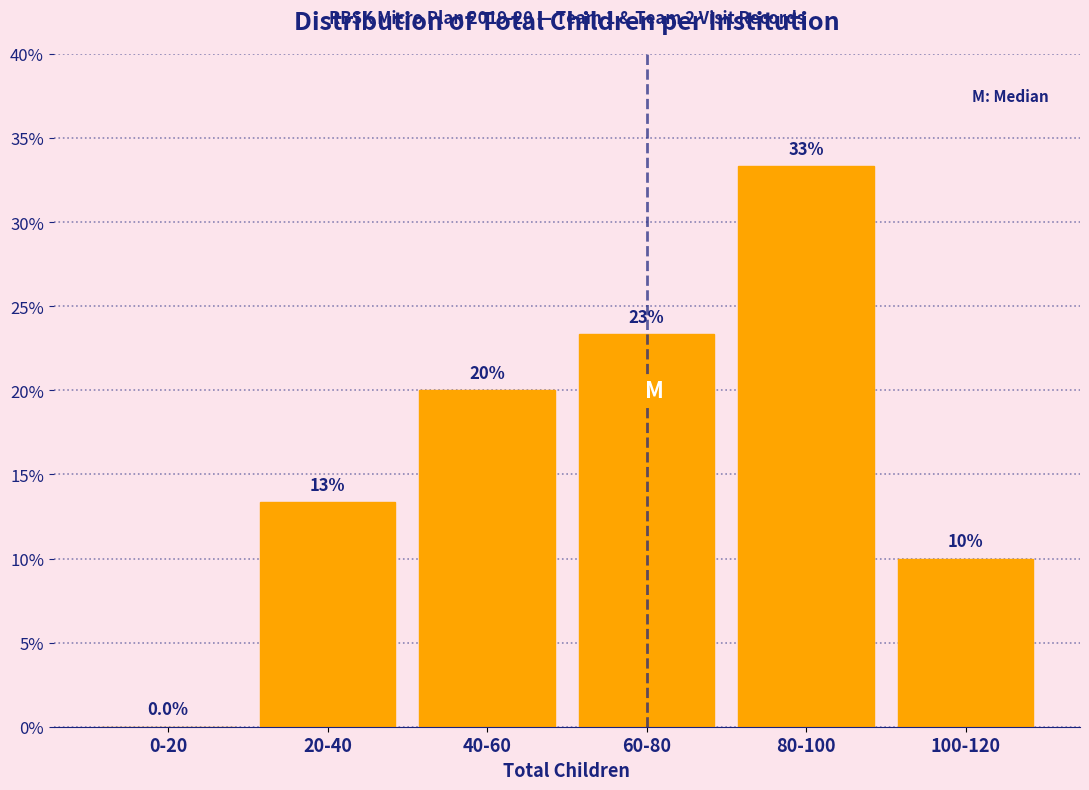

Reading left to right, list all the values displayed in this chart.

0-20=0.0	20-40=13.3	40-60=20.0	60-80=23.3	80-100=33.3	100-120=10.0